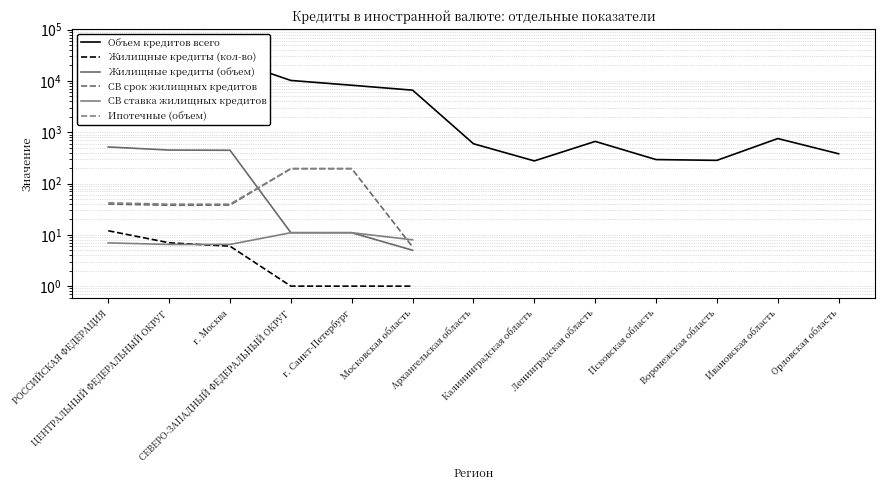

How many data points in Объем кредитов всего are less than 753?

6